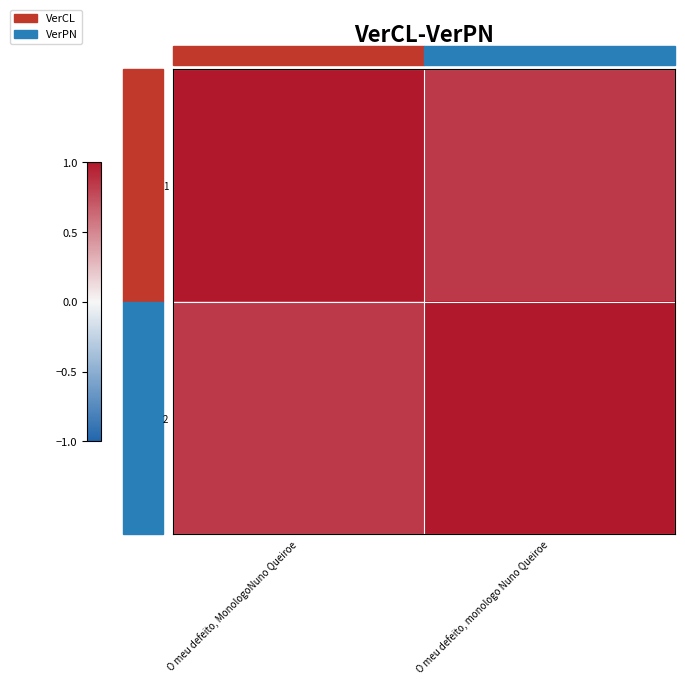

How many data points does each series have?

2